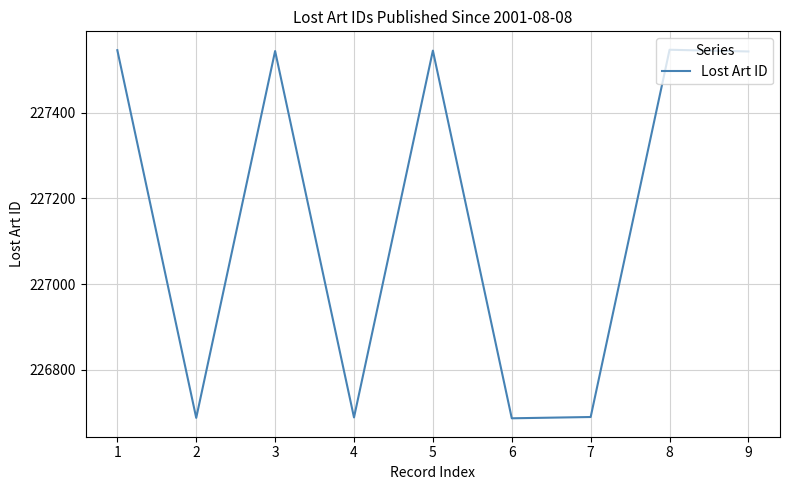

What is the difference between the maximum and minimum values?

860